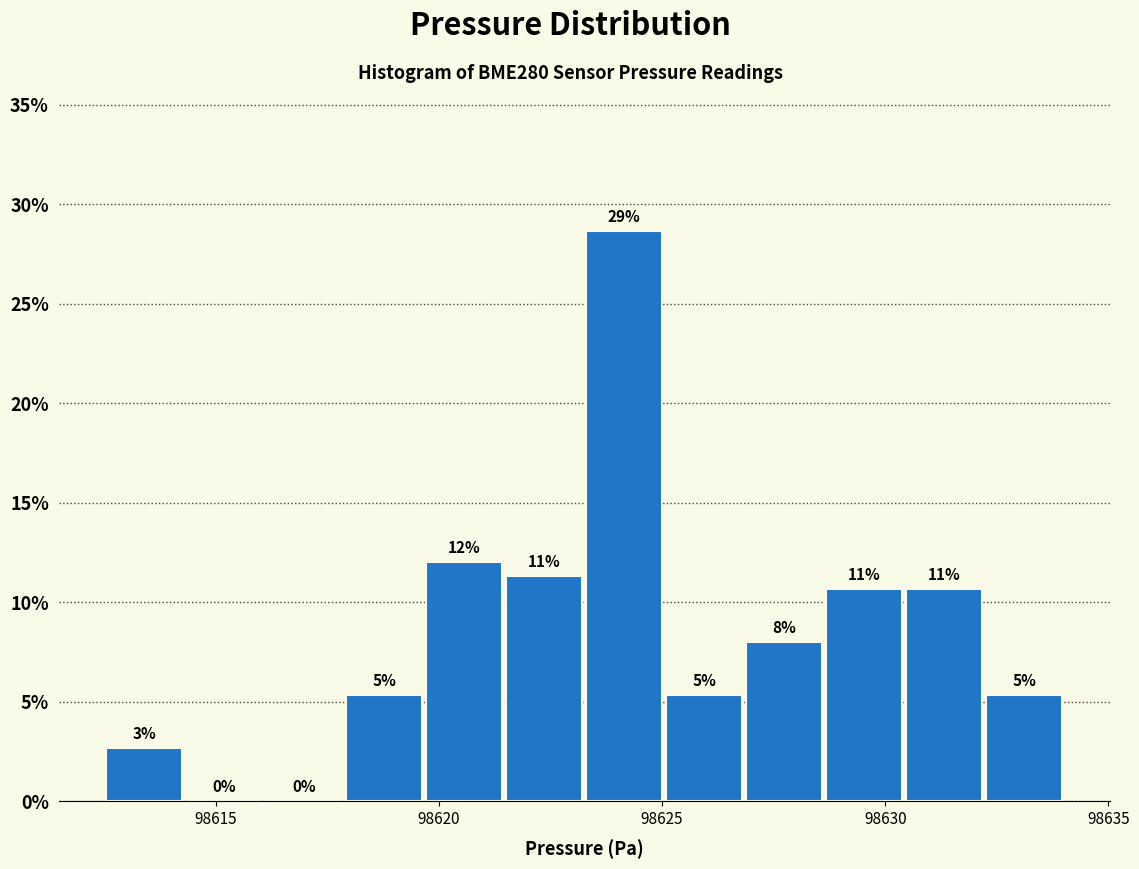

Read against the x-axis, roughly where is the centre of the tallest bar?

98624.0